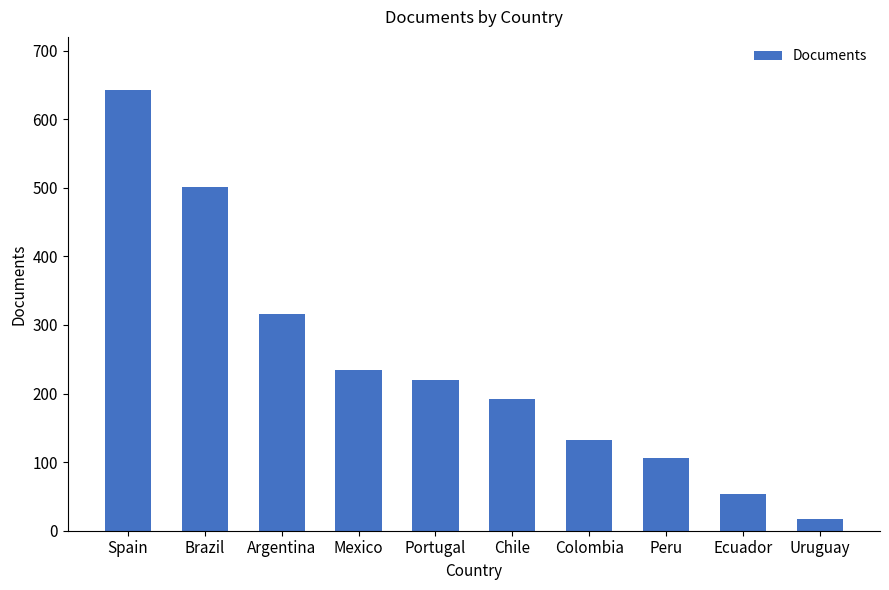

Does the chart contain stacked bars?

No